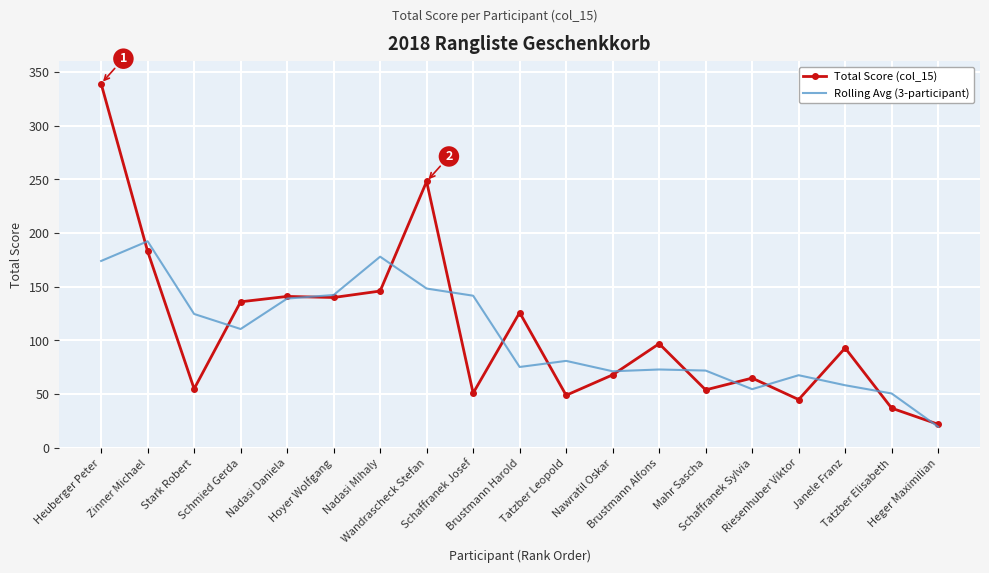

Where is Total Score (col_15) nearest to the value 180?

Zinner Michael